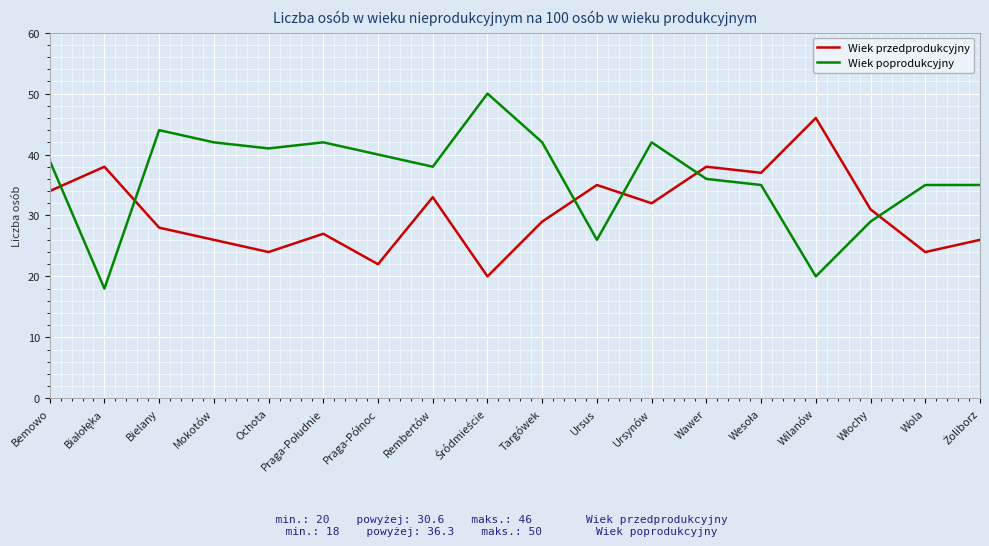

At Wawer, list the series in order from smallest to largest.

Wiek poprodukcyjny, Wiek przedprodukcyjny